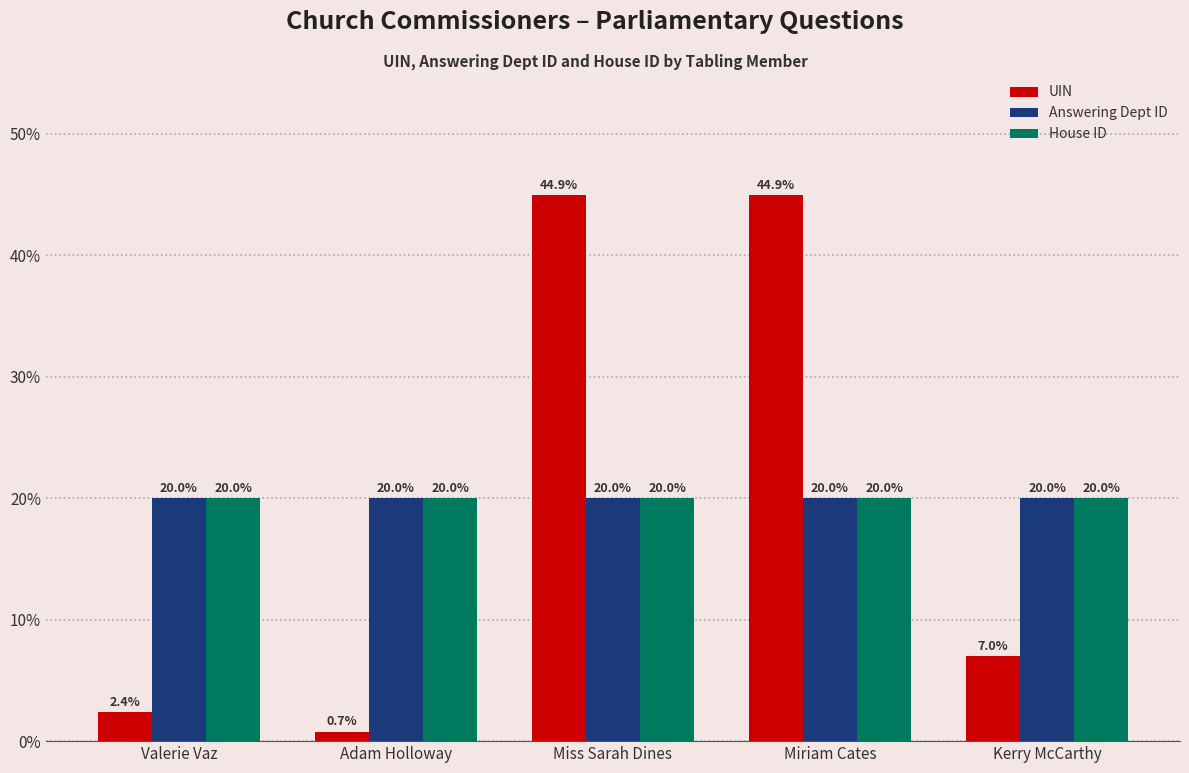

What position from the left is Adam Holloway?

2